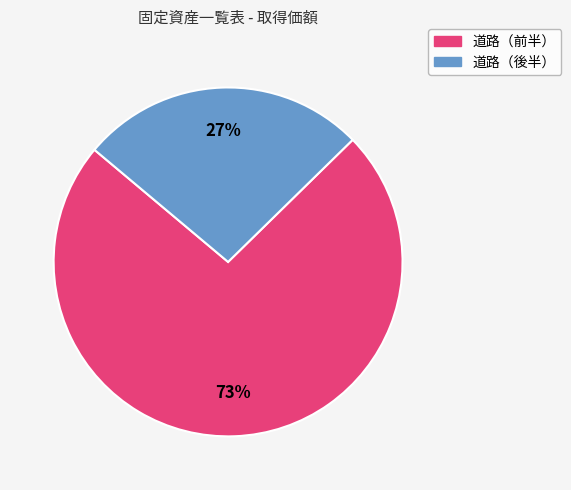

Is there a majority slice in this chart?

Yes